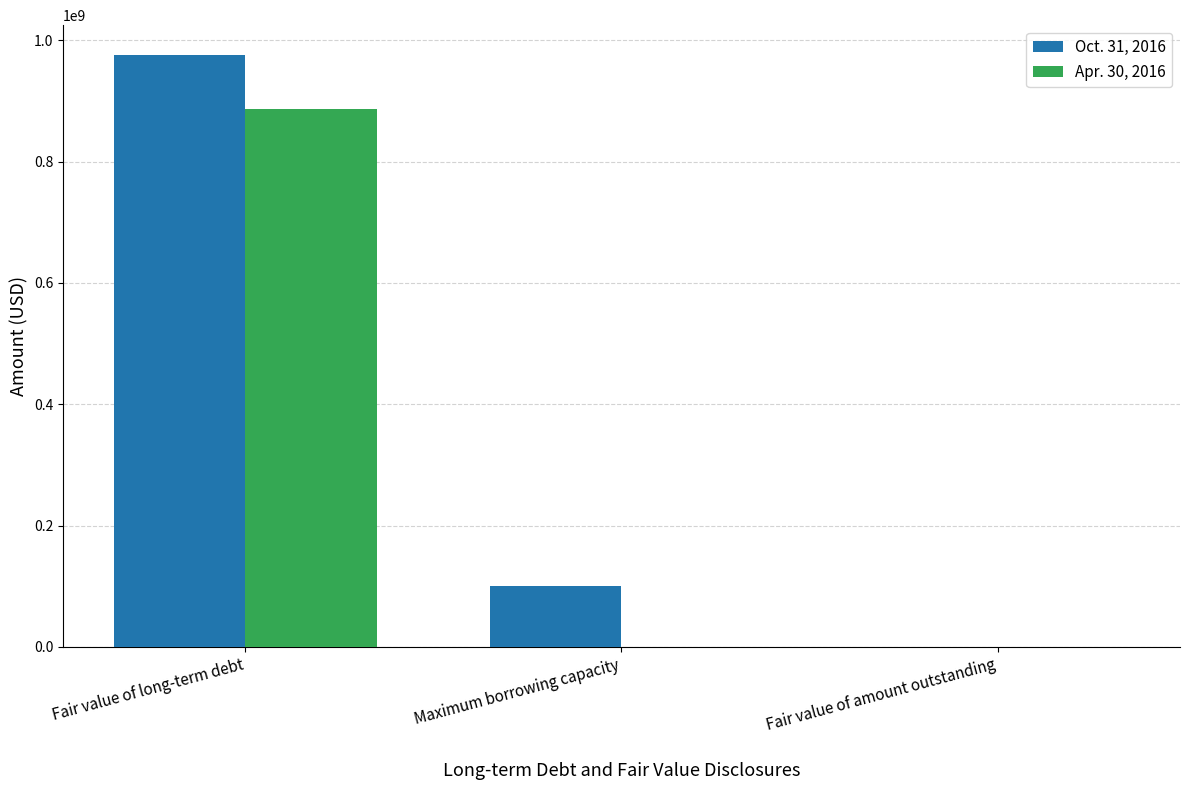

At which label does Apr. 30, 2016 reach its peak?

Fair value of long-term debt